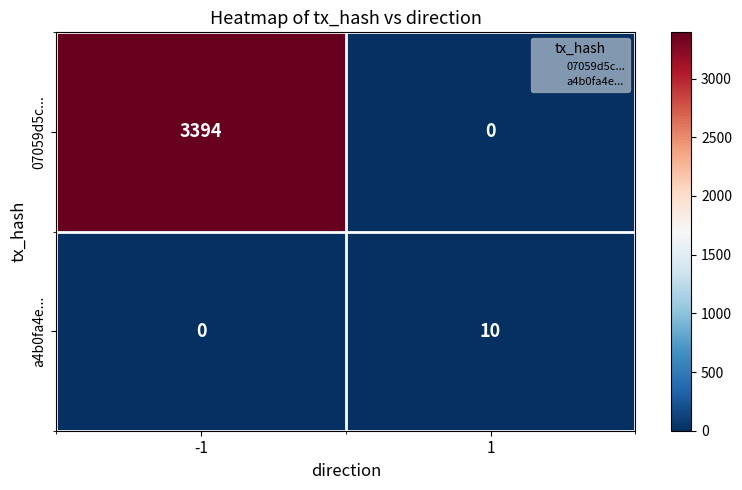

Reading right to left, extract all data points from this chart.

07059d5c...: 1=0	-1=3394
a4b0fa4e...: 1=10	-1=0